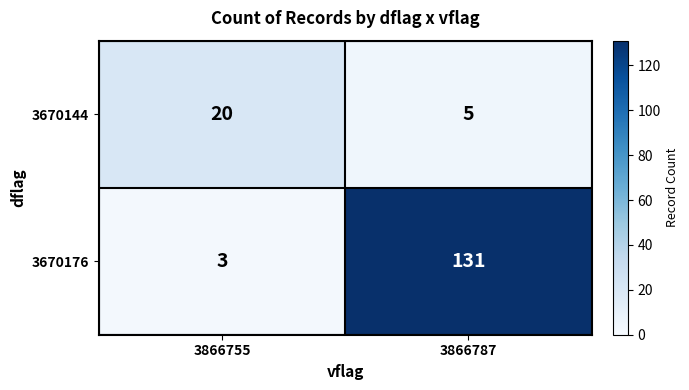

What is the total value across all series at 3866787?

136